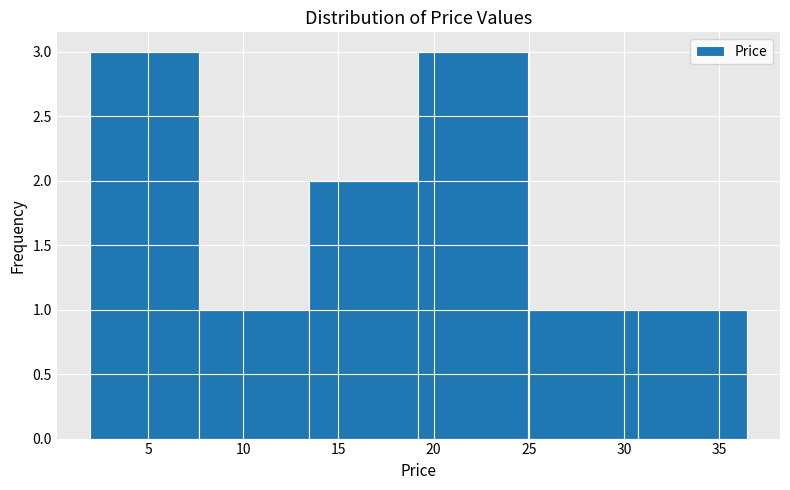

How tall is the bar that spans 13.5 to 19.0 on the x-axis? Neither the bar edges nor the heights are printed on the chart, so give them approximately, as read against the axes.

2